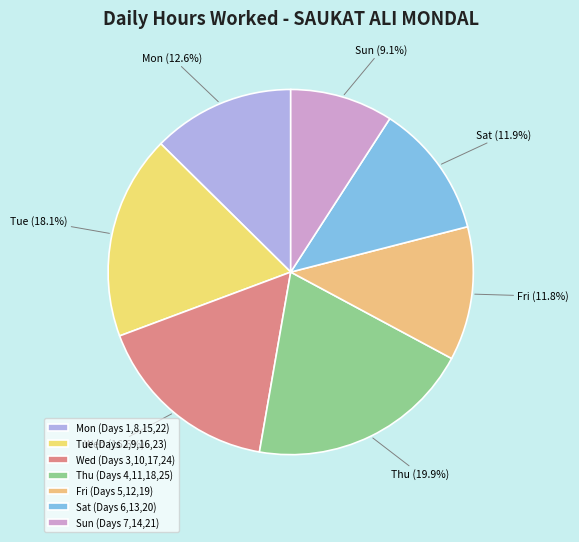

How many slices are in this pie chart?

7